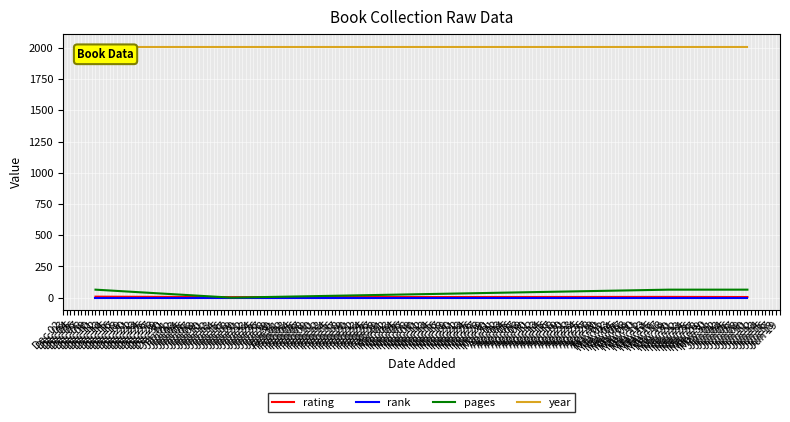

What is the greatest value displayed?

2011